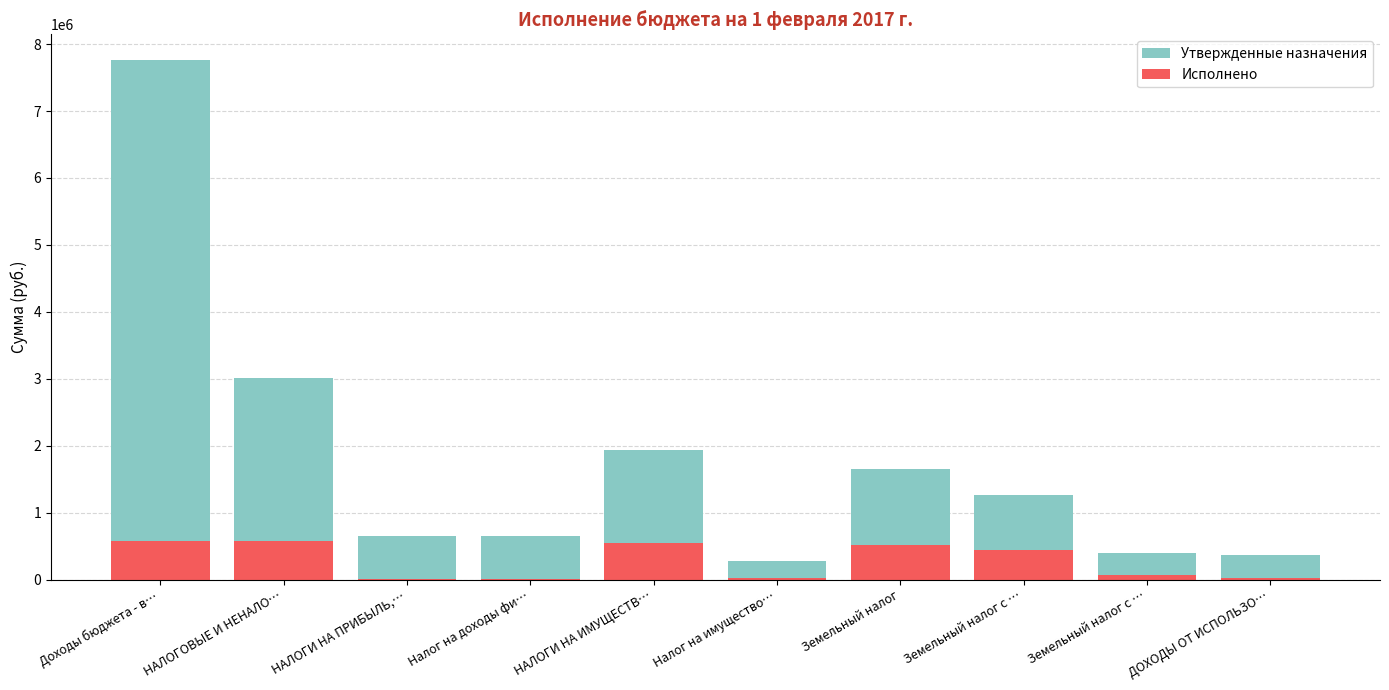

Is the value of Исполнено at Земельный налог с … greater than the value of Утвержденные назначения at НАЛОГОВЫЕ И НЕНАЛО…?

No